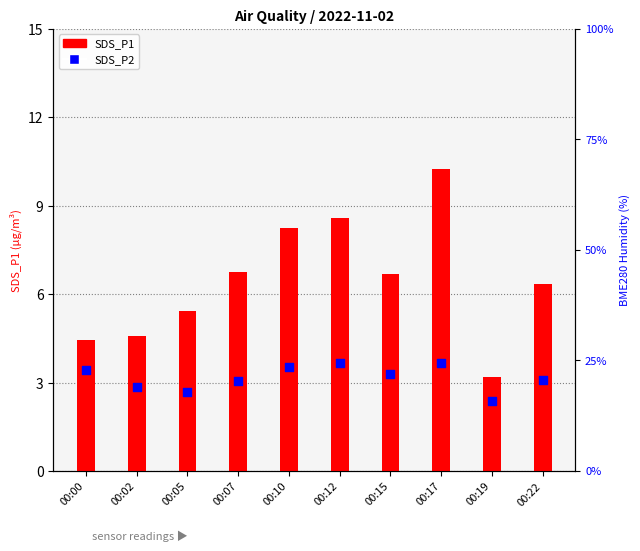

Which series contains the highest Y value?

SDS_P1